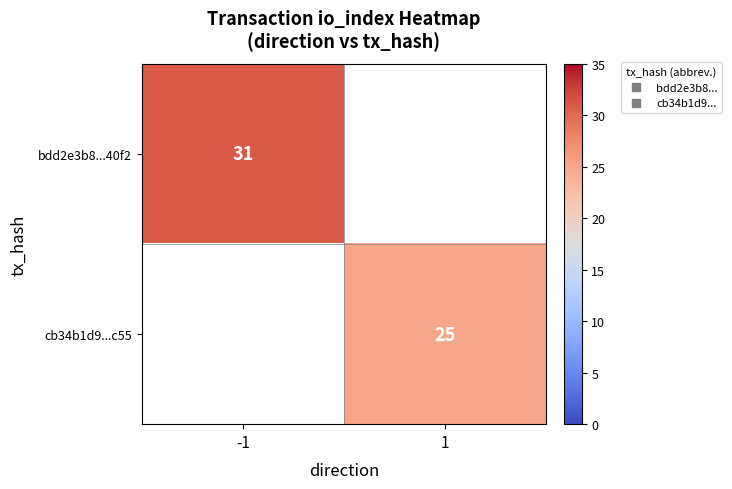

The value of cb34b1d9...c55 at 1 is 11.8. True or false?

False